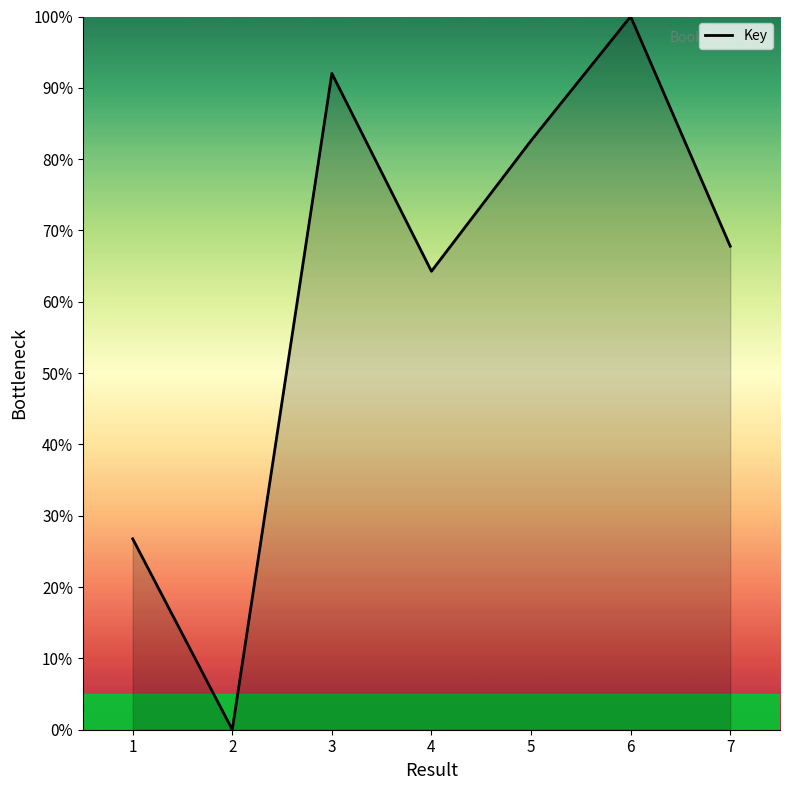

Between 2 and 3, which is larger?

3